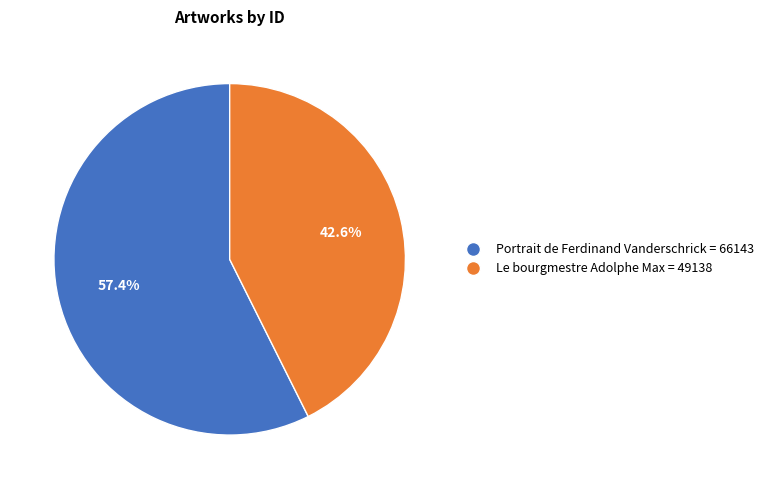

Which has a higher value, Portrait de Ferdinand Vanderschrick or Le bourgmestre Adolphe Max?

Portrait de Ferdinand Vanderschrick